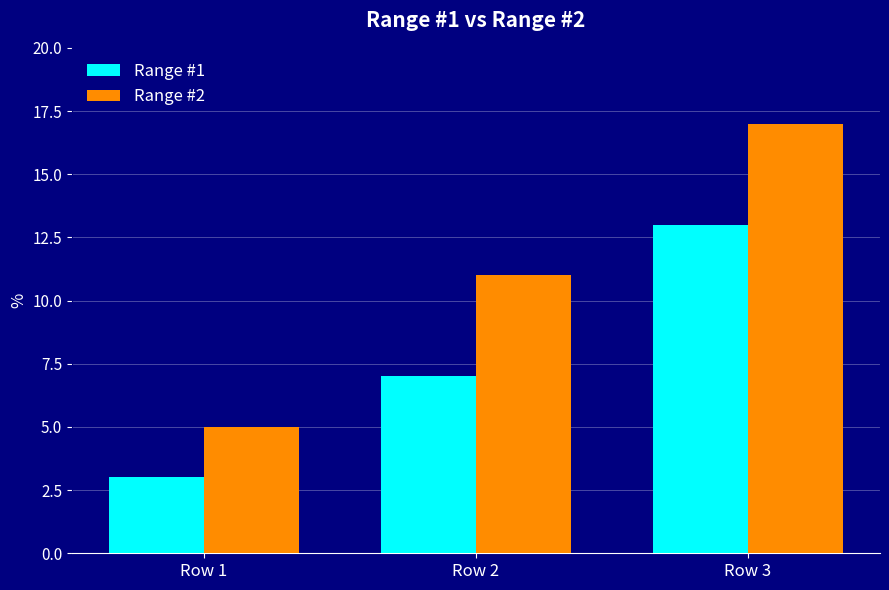

Where is Range #2 nearest to the value 11?

Row 2